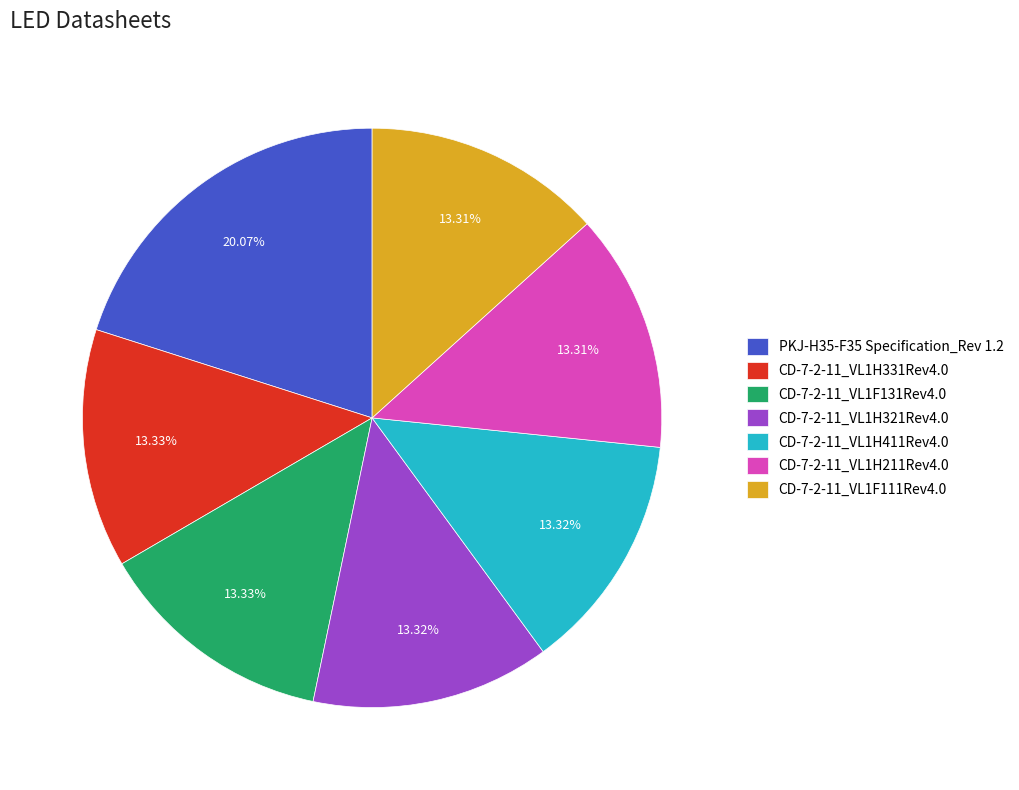

To the nearest percent, what is the combined percentage of CD-7-2-11_VL1F131Rev4.0 and CD-7-2-11_VL1H321Rev4.0?

27%